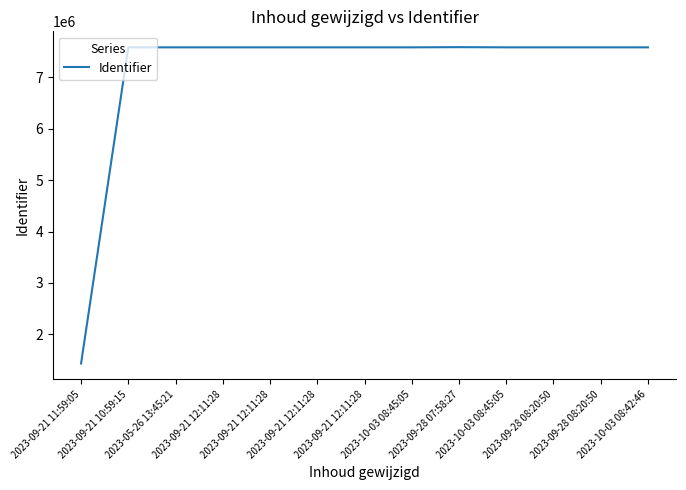

How many lines are shown in the chart?

1